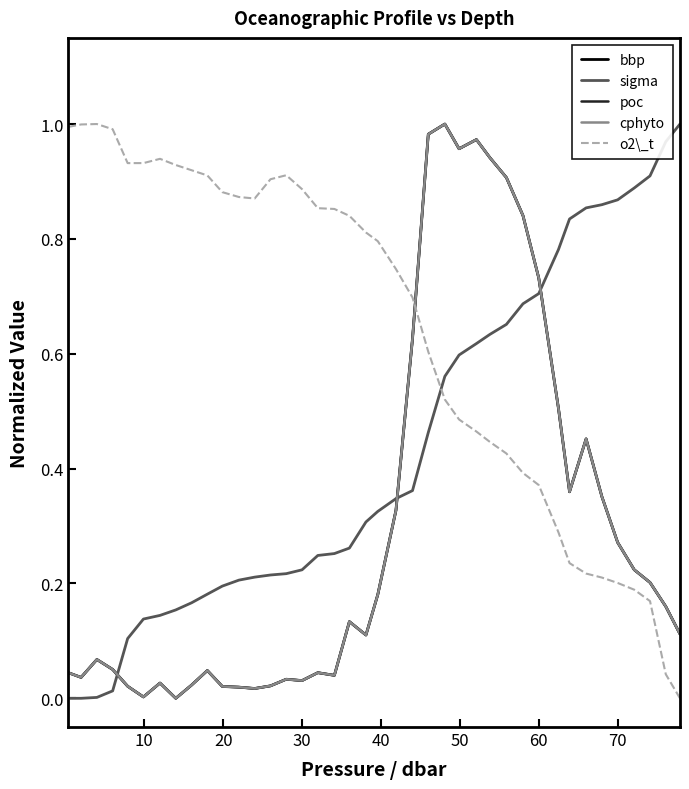

Is this an area chart (filled region under the line)?

No